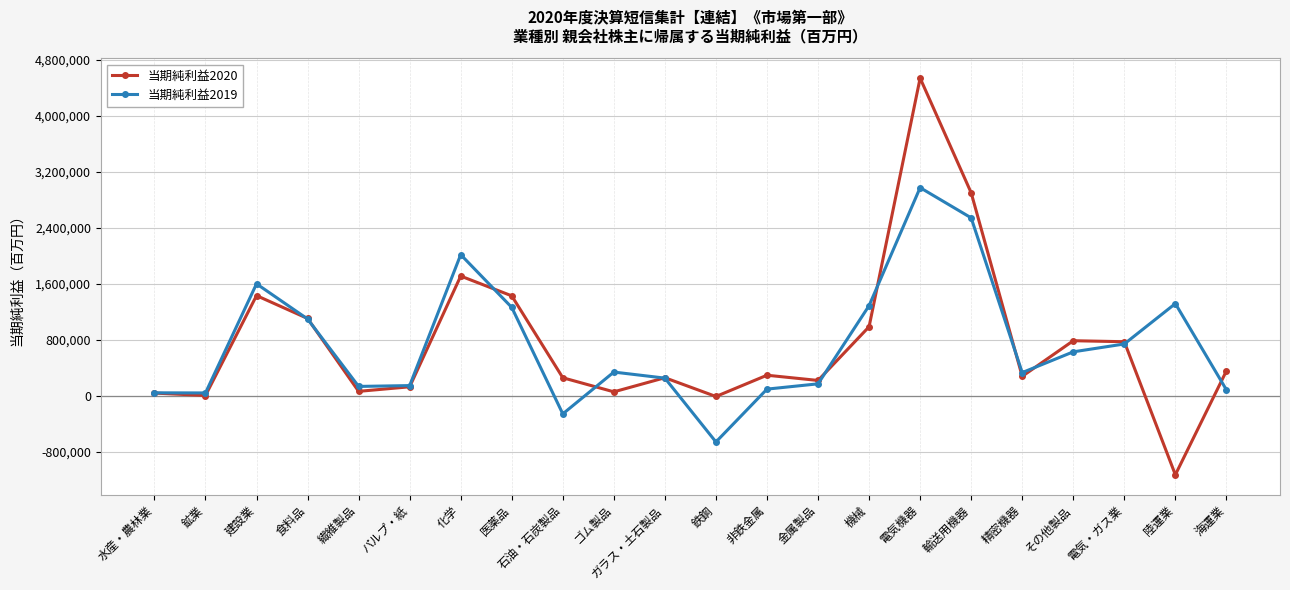

Does the chart have visible grid lines?

Yes